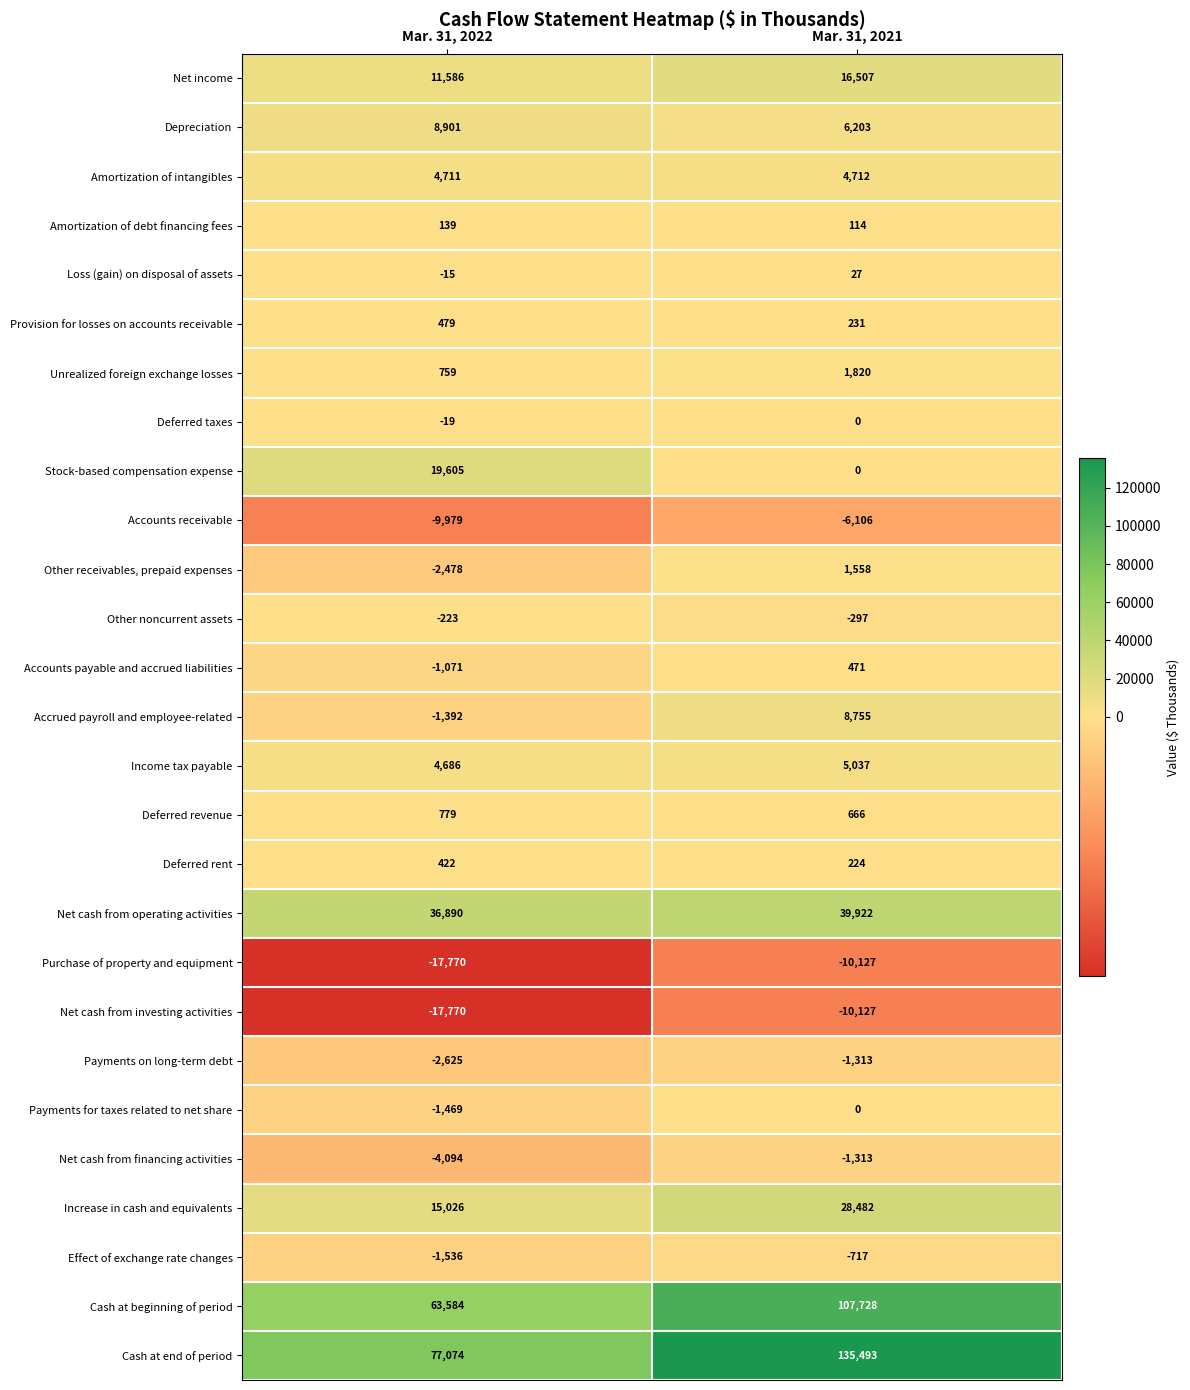

What is the total value across all series at Mar. 31, 2022?

184200